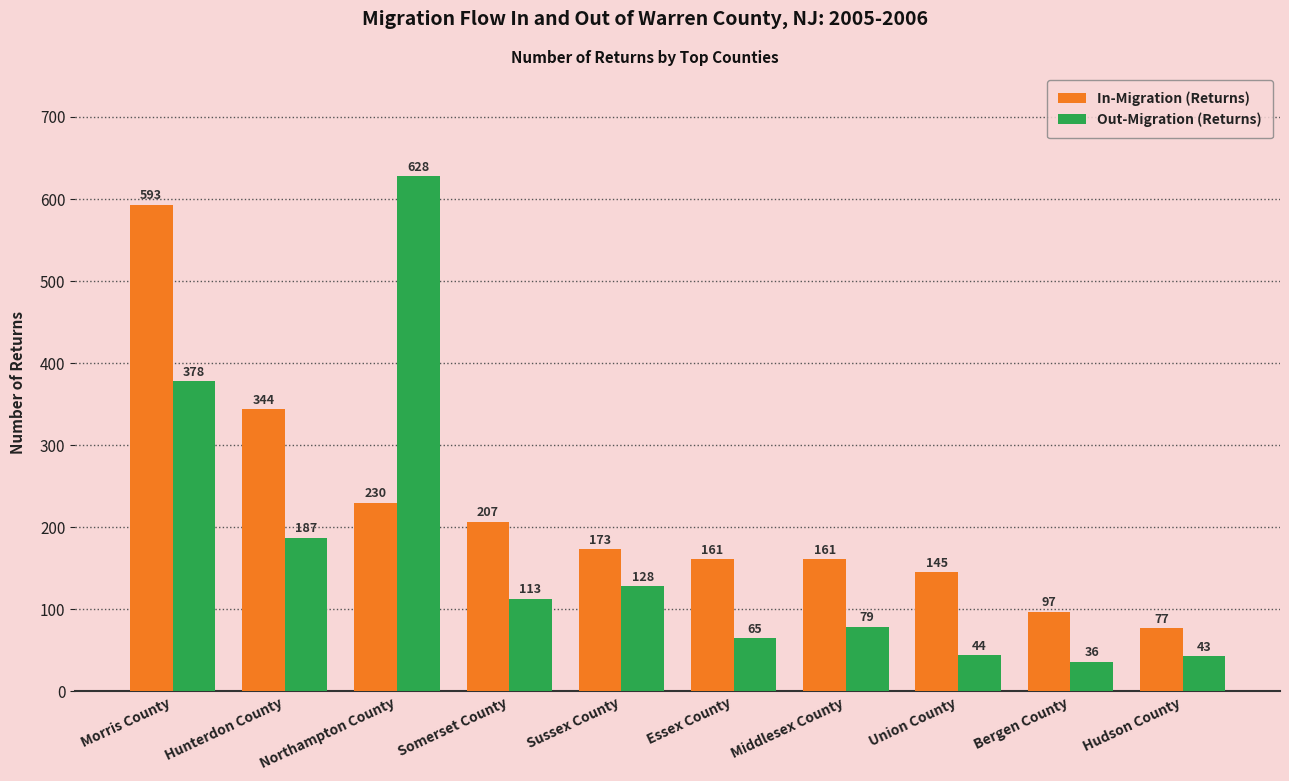

Where is Out-Migration (Returns) nearest to the value 332?

Morris County